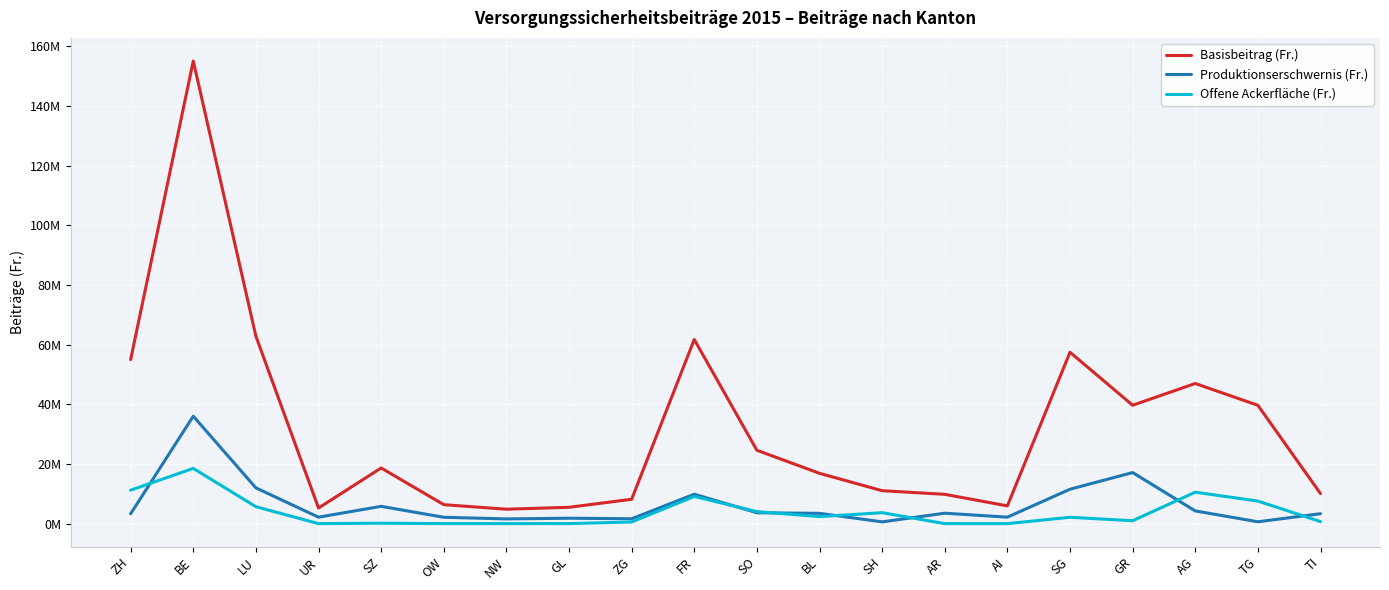

List the series in order of their peak value, lowest first.

Offene Ackerfläche (Fr.), Produktionserschwernis (Fr.), Basisbeitrag (Fr.)